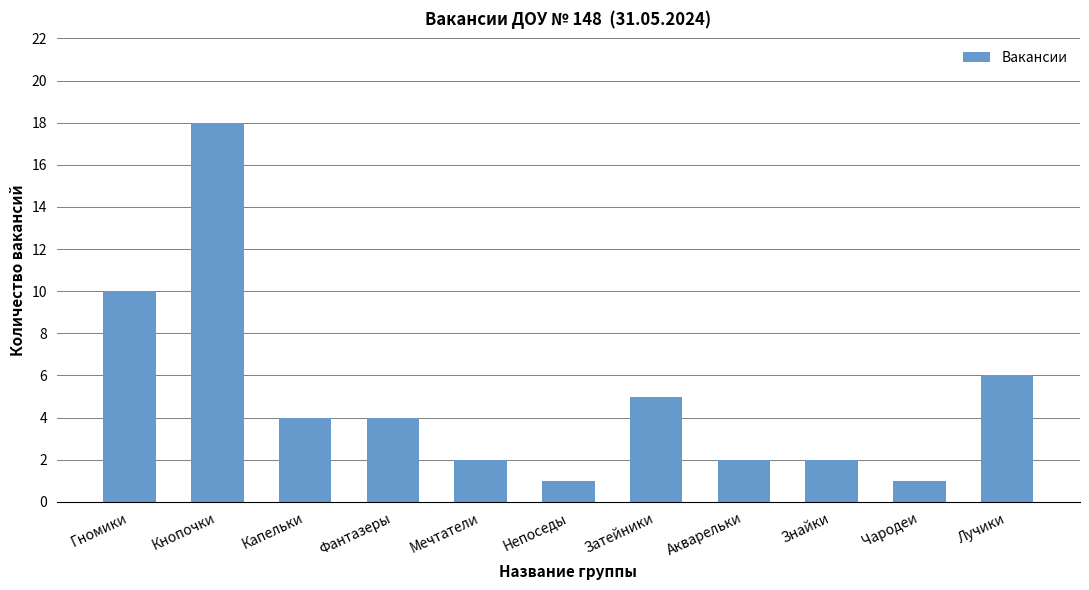

How many distinct data groups are displayed?

1